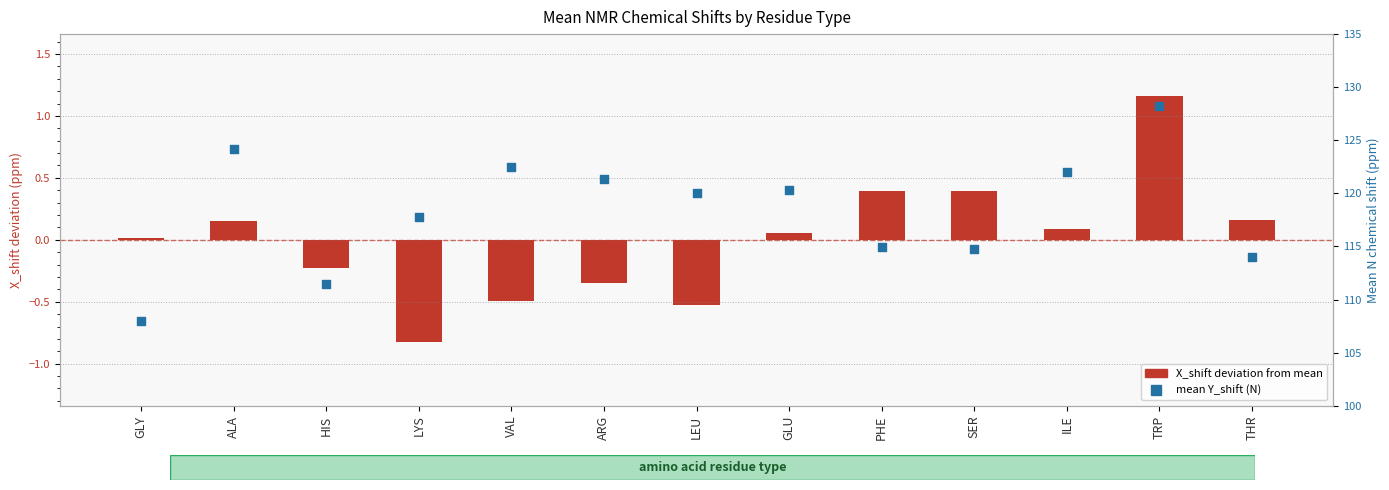

At which category is the sum across all series the highest?

TRP